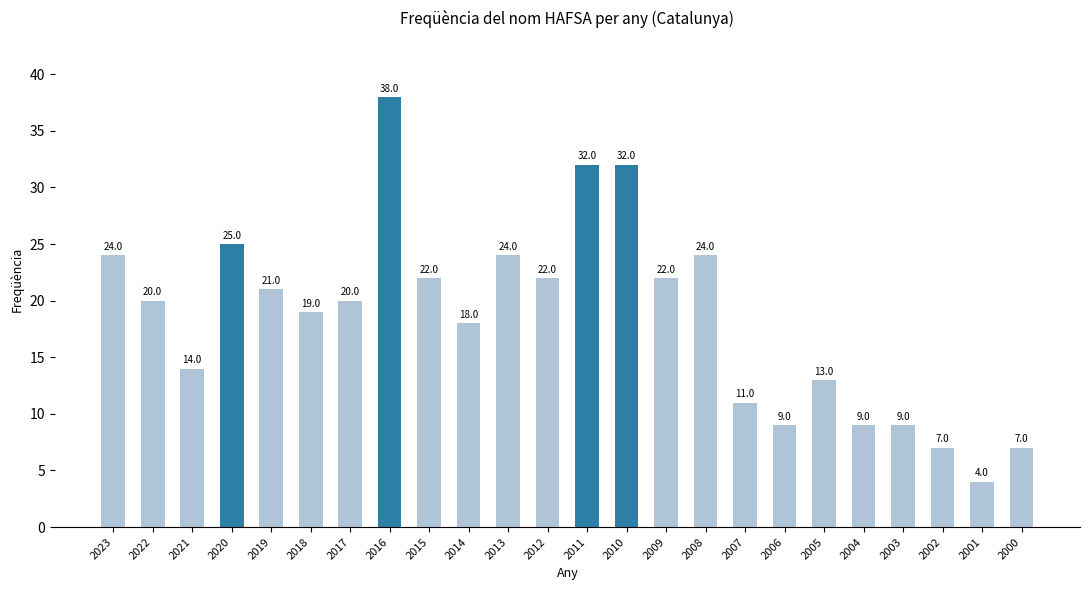

At which category does the chart reach its peak across all series?

2016